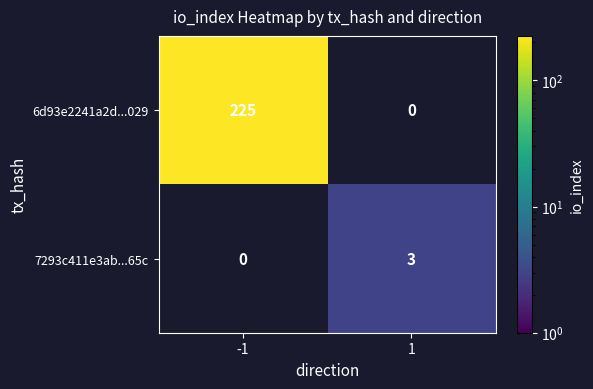

Which category has the highest value across all series?

-1